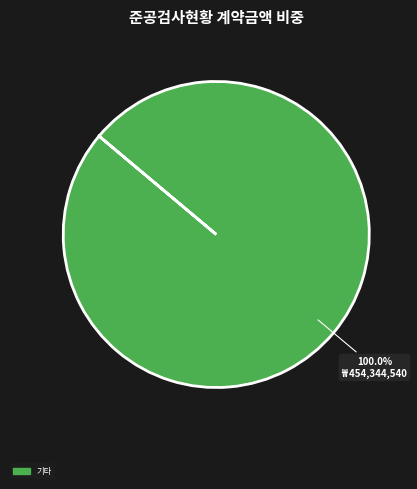

Is there a majority slice in this chart?

Yes